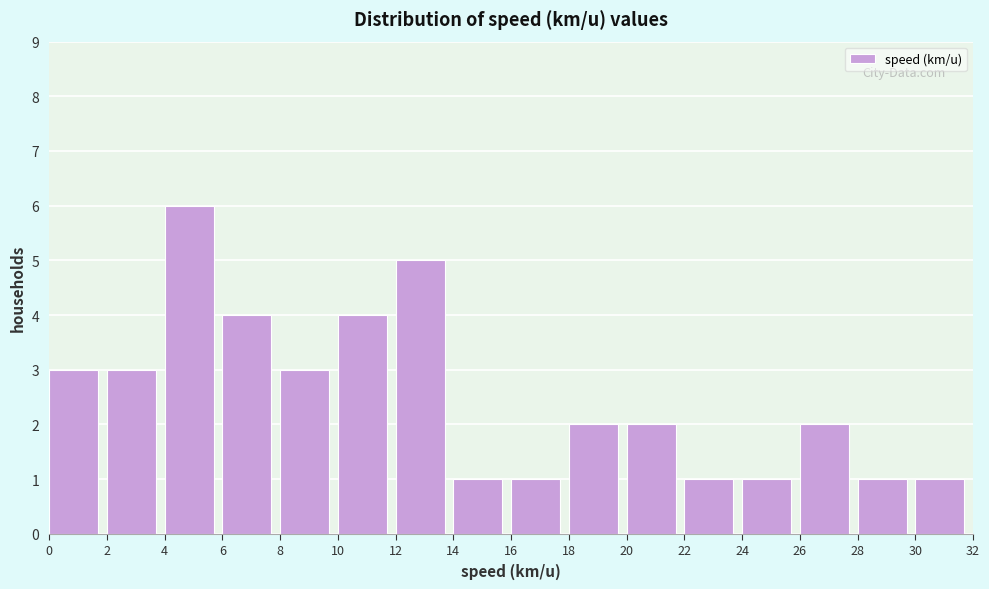

How tall is the bar that spans 26 to 28 on the x-axis? The values are not printed on the chart, so give them approximately, as read against the axis.

2